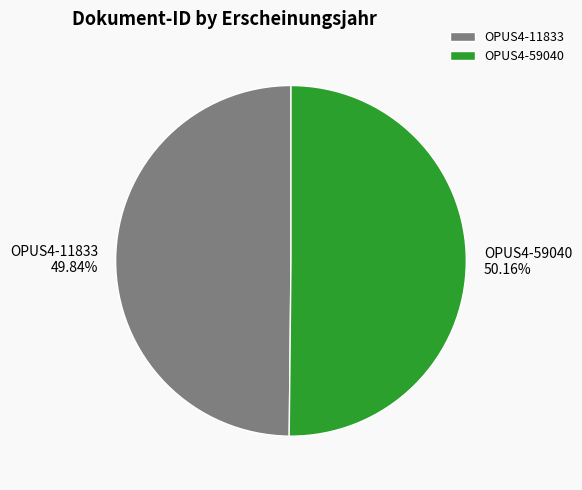

The OPUS4-11833 slice represents 50% of the pie. True or false?

True